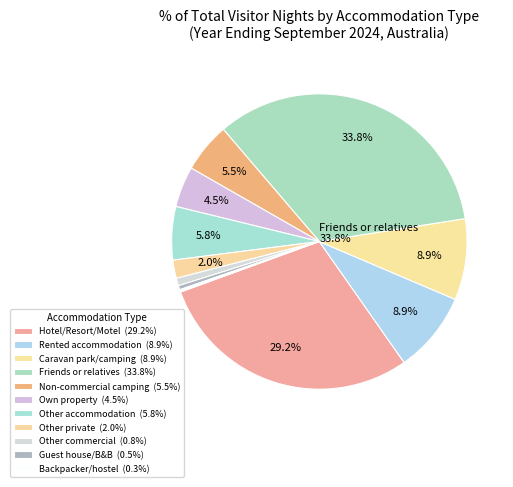

Do Caravan park or commercial camping and Caravan or camping - non commercial together represent more than half of the pie?

No